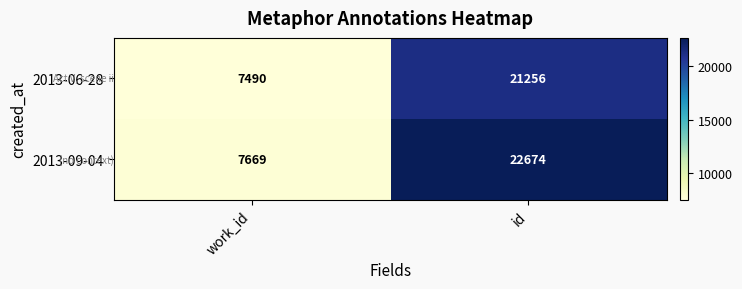

How many categories are shown in the chart?

2